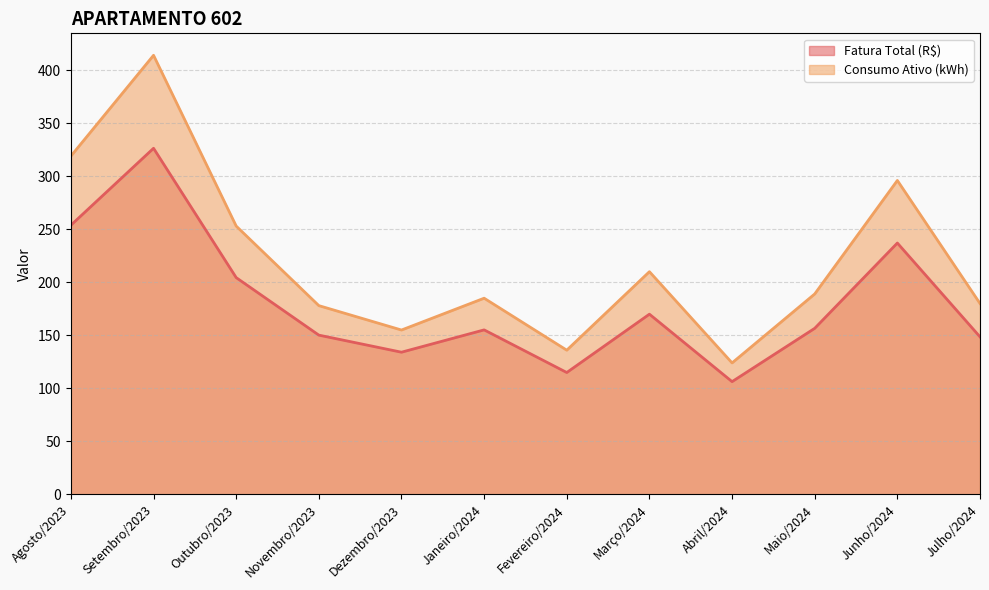

How many lines are shown in the chart?

2